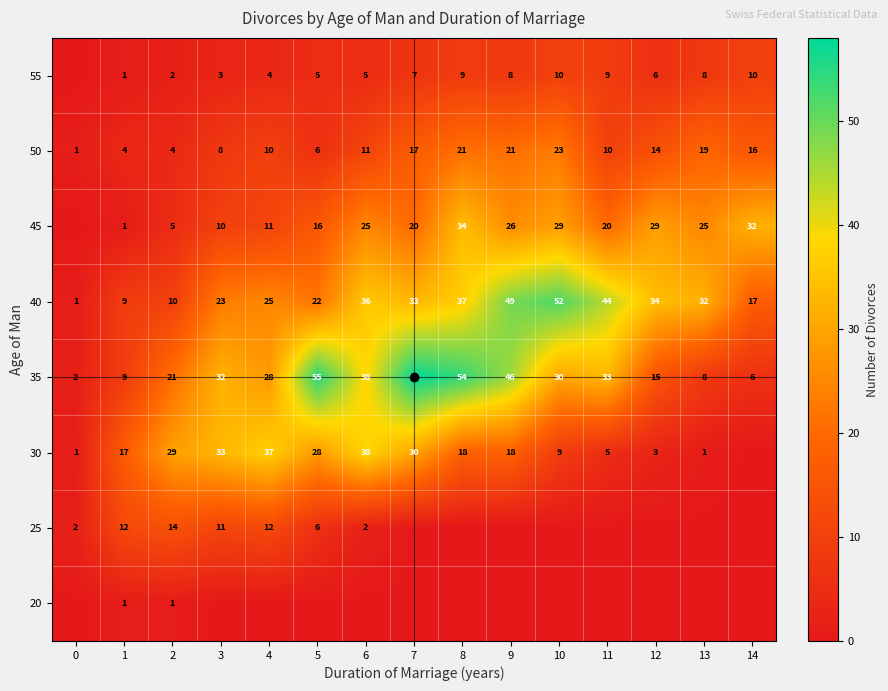

What is the difference between the maximum and minimum values in the 50 series?

22